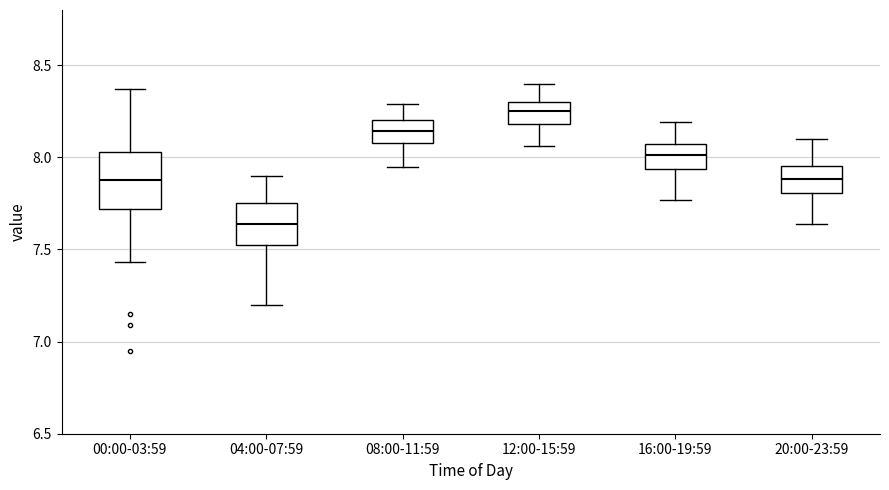

Reading left to right, transcribe this box plot: for each box, give where its median line is, the range the box spans, and where its two whiskers end, as read against the y-axis. The values are not printed on the chart, so give them approximately, as read against the axis.

00:00-03:59: median 7.90, box 7.70 to 8.05, whiskers 7.45 to 8.35
04:00-07:59: median 7.65, box 7.55 to 7.75, whiskers 7.20 to 7.90
08:00-11:59: median 8.15, box 8.10 to 8.20, whiskers 7.95 to 8.30
12:00-15:59: median 8.25, box 8.20 to 8.30, whiskers 8.05 to 8.40
16:00-19:59: median 8.00, box 7.95 to 8.05, whiskers 7.75 to 8.20
20:00-23:59: median 7.90, box 7.80 to 7.95, whiskers 7.65 to 8.10